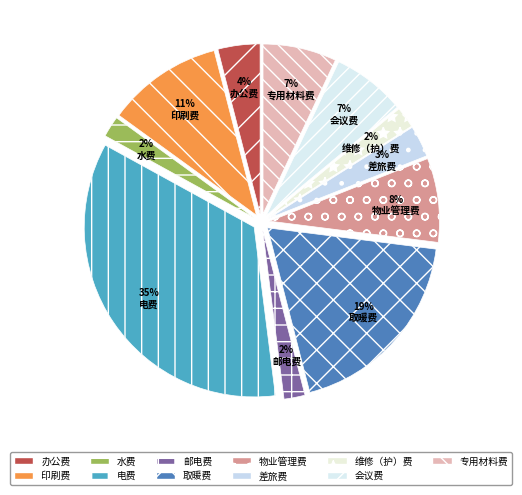

Approximately how many times larger is the value at 办公费 compared to 水费?

2.0